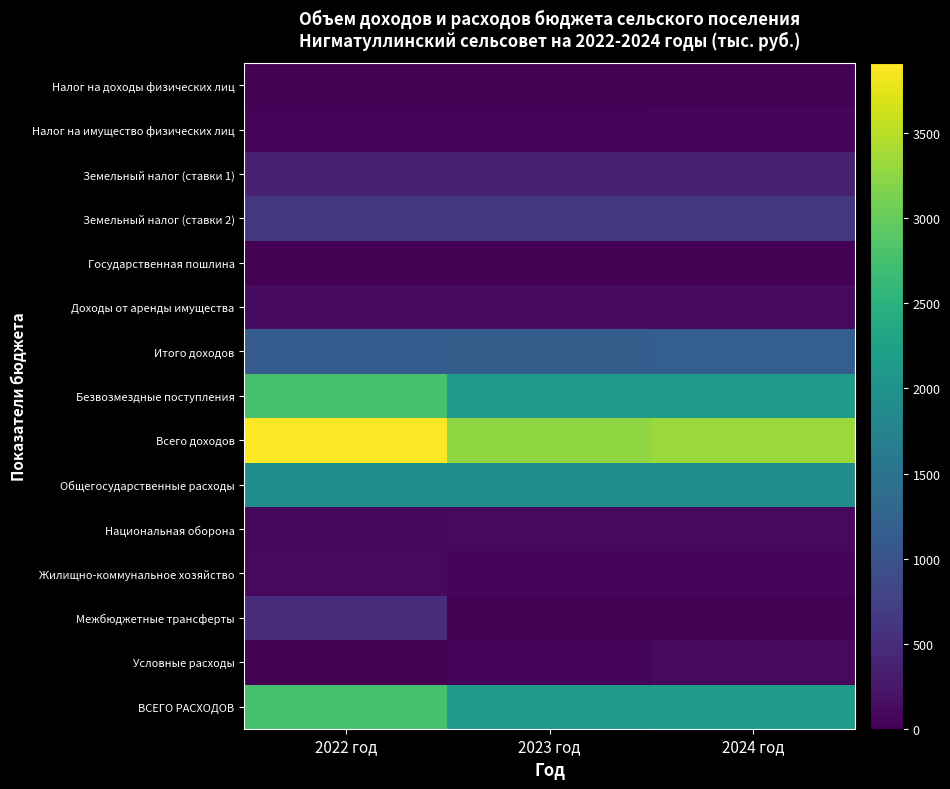

Reading left to right, list all the values displayed in this chart.

Налог на доходы физических лиц: 2022 год=18.0	2023 год=20.0	2024 год=22.0
Налог на имущество физических лиц: 2022 год=35.0	2023 год=45.0	2024 год=50.0
Земельный налог (ставки 1): 2022 год=345.0	2023 год=345.0	2024 год=345.0
Земельный налог (ставки 2): 2022 год=630.0	2023 год=630.0	2024 год=628.0
Государственная пошлина: 2022 год=1.0	2023 год=2.0	2024 год=2.0
Доходы от аренды имущества: 2022 год=115.0	2023 год=115.0	2024 год=115.0
Итого доходов: 2022 год=1144.0	2023 год=1157.0	2024 год=1162.0
Безвозмездные поступления: 2022 год=2769.0	2023 год=2111.0	2024 год=2160.5
Всего доходов: 2022 год=3913.0	2023 год=3268.0	2024 год=3322.5
Общегосударственные расходы: 2022 год=1920.0	2023 год=1920.0	2024 год=1920.0
Национальная оборона: 2022 год=89.0	2023 год=92.0	2024 год=92.0
Жилищно-коммунальное хозяйство: 2022 год=100.0	2023 год=50.0	2024 год=50.0
Межбюджетные трансферты: 2022 год=500.0	2023 год=0.0	2024 год=0.0
Условные расходы: 2022 год=0.0	2023 год=49.2	2024 год=98.5
ВСЕГО РАСХОДОВ: 2022 год=2769.0	2023 год=2111.2	2024 год=2160.5